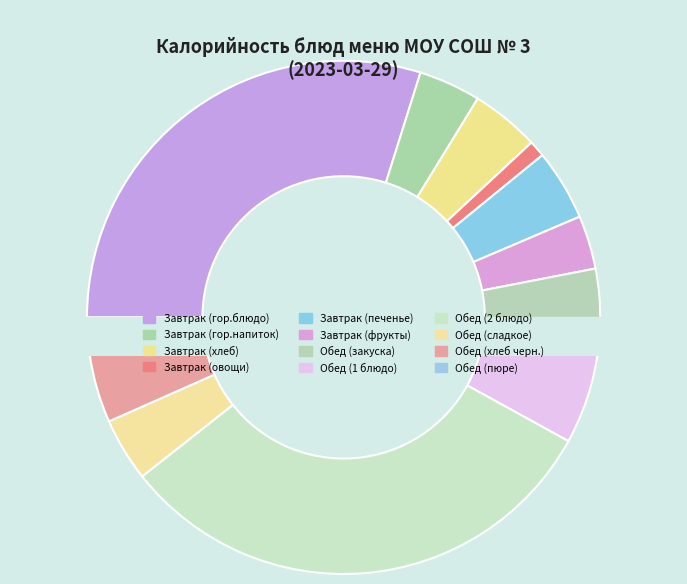

To the nearest percent, what portion does Завтрак (печенье) represent?

4%